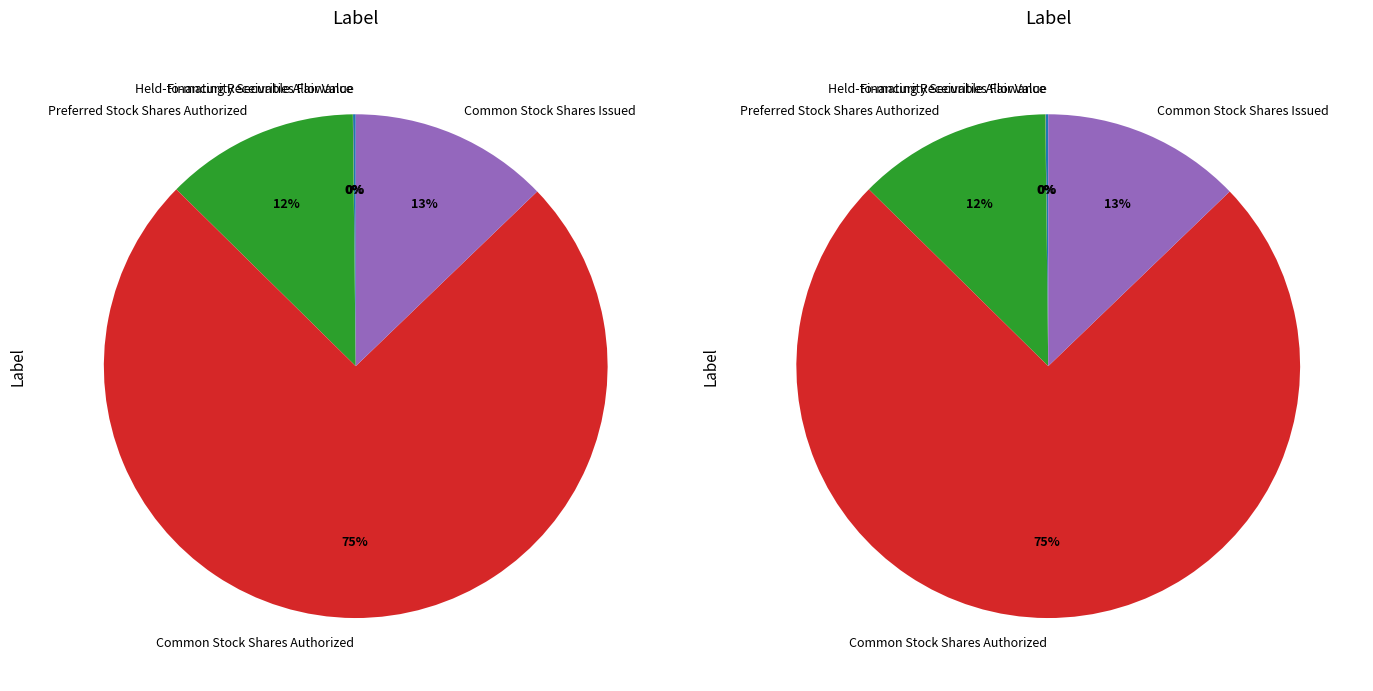

What is the change in value from Financing Receivable Allowance to Common Stock Shares Issued?

+1028941